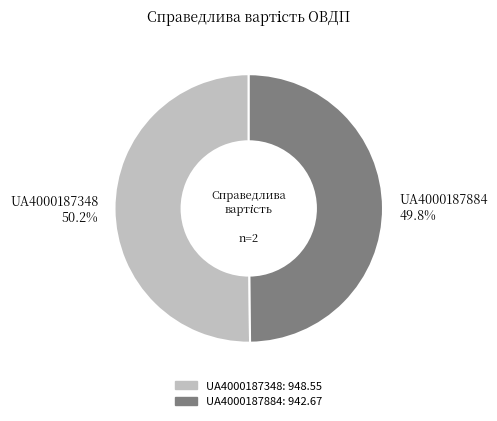

Is there a majority slice in this chart?

Yes